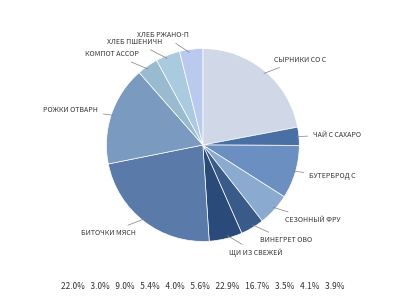

To the nearest percent, what is the average slice percentage?

9%